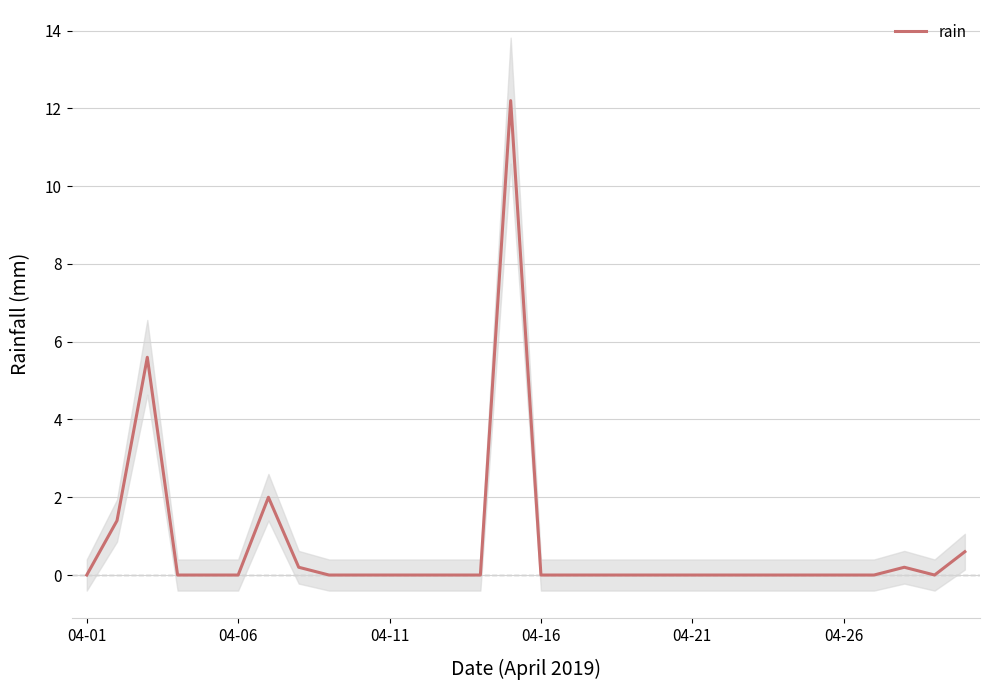

Count the number of data series in this chart.

1